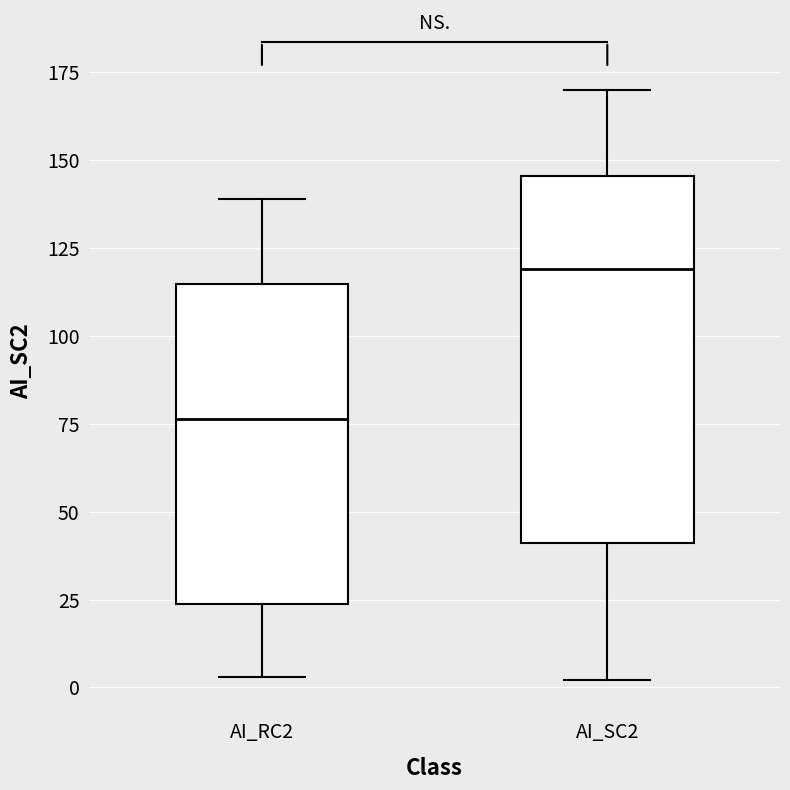

Reading left to right, read every box against the y-axis: the position of its median line, the range the box covers, and the ends of its whiskers. The values are not printed on the chart, so give them approximately, as read against the axis.

AI_RC2: median 75, box 25 to 115, whiskers 5 to 140
AI_SC2: median 120, box 40 to 145, whiskers 0 to 170